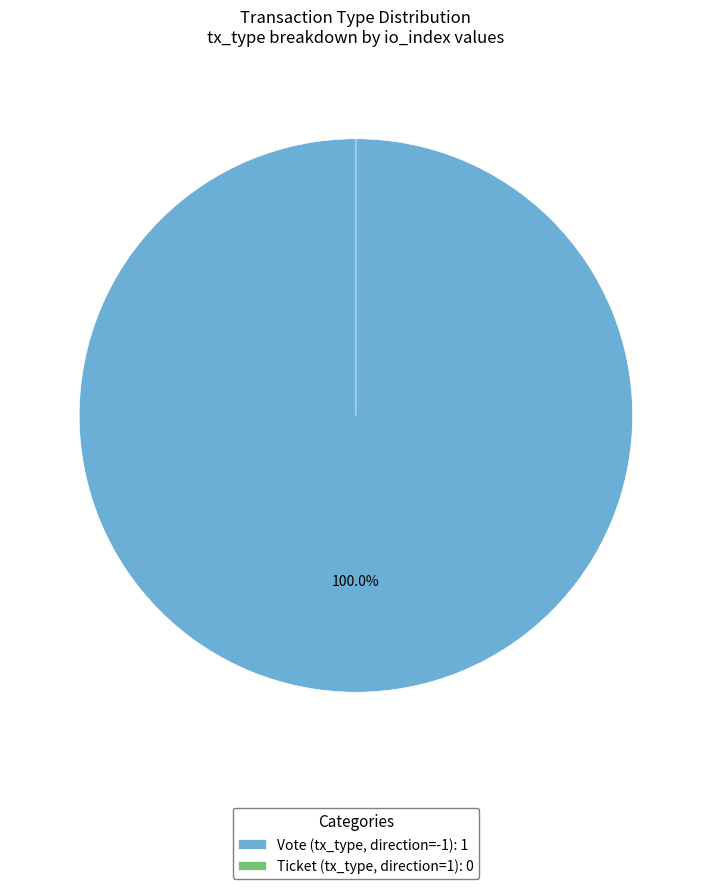

What is the change in value from Vote (tx_type, direction=-1) to Ticket (tx_type, direction=1)?

-1